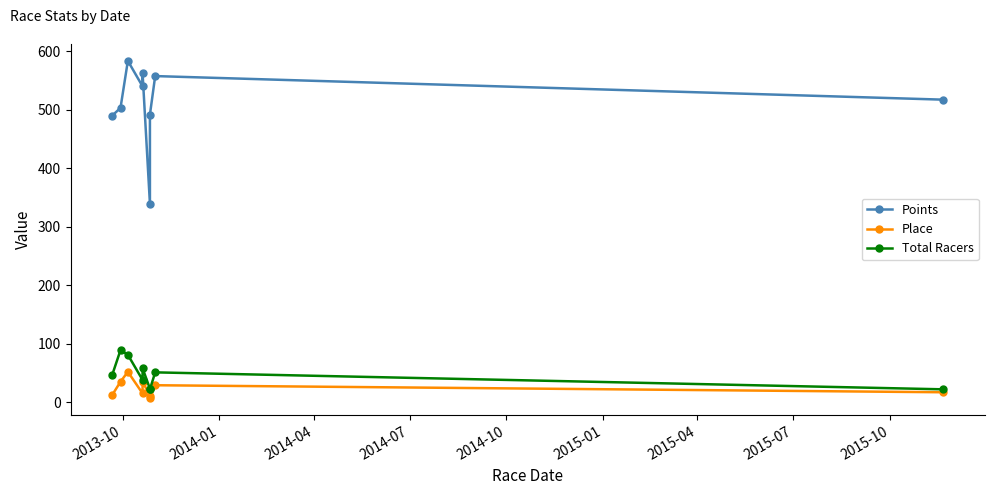

How many interior local valleys does the Points series have?

2